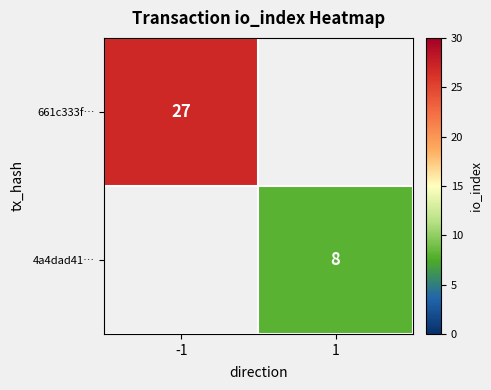

Is it true that 661c333f… equals 47 at -1?

False